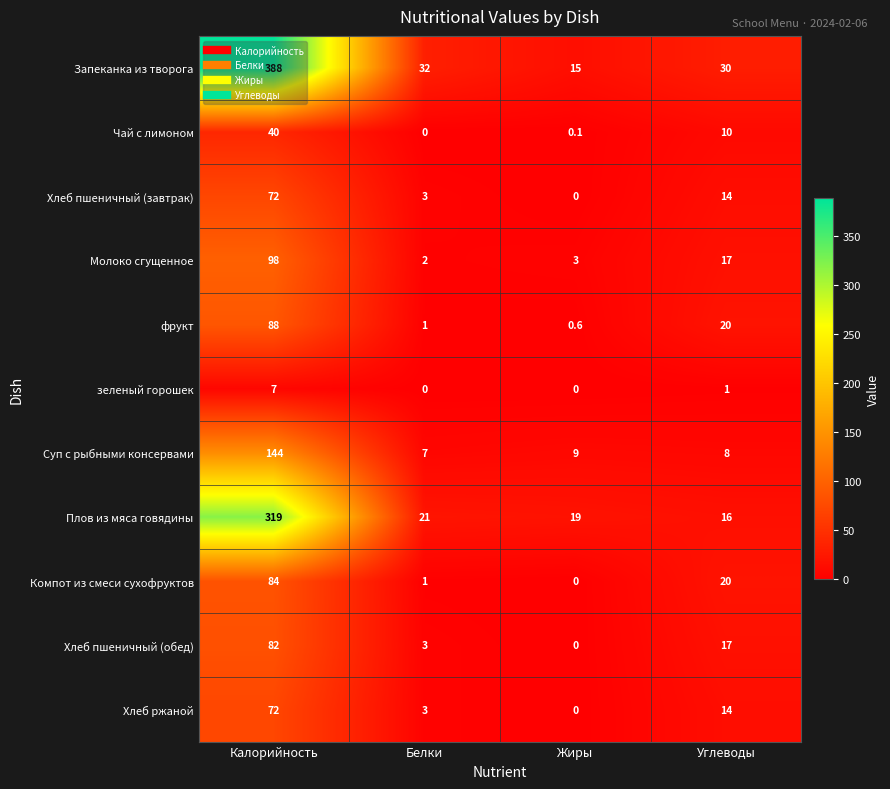

Which series has the largest range (max minus min)?

Запеканка из творога